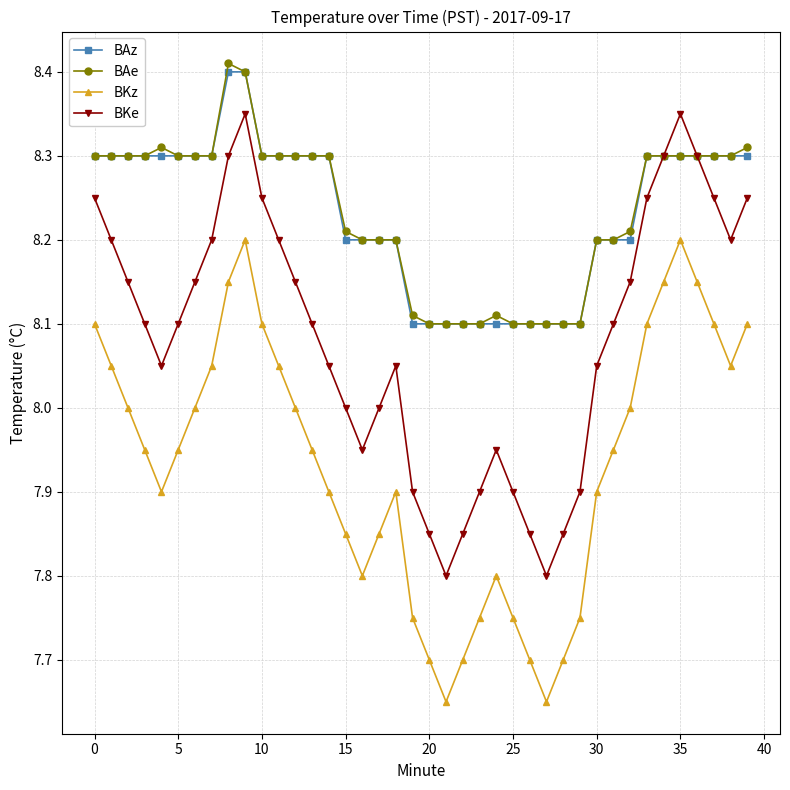

True or false: BKz and BAz intersect in this chart.

False